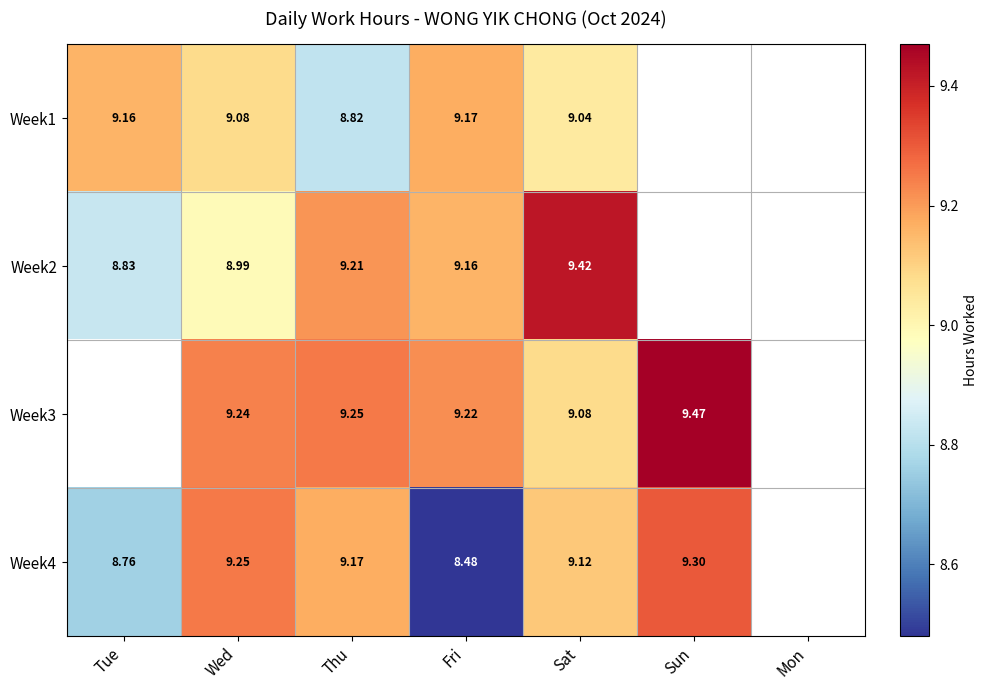

Is the value of Week1 at Sat greater than the value of Week4 at Fri?

Yes